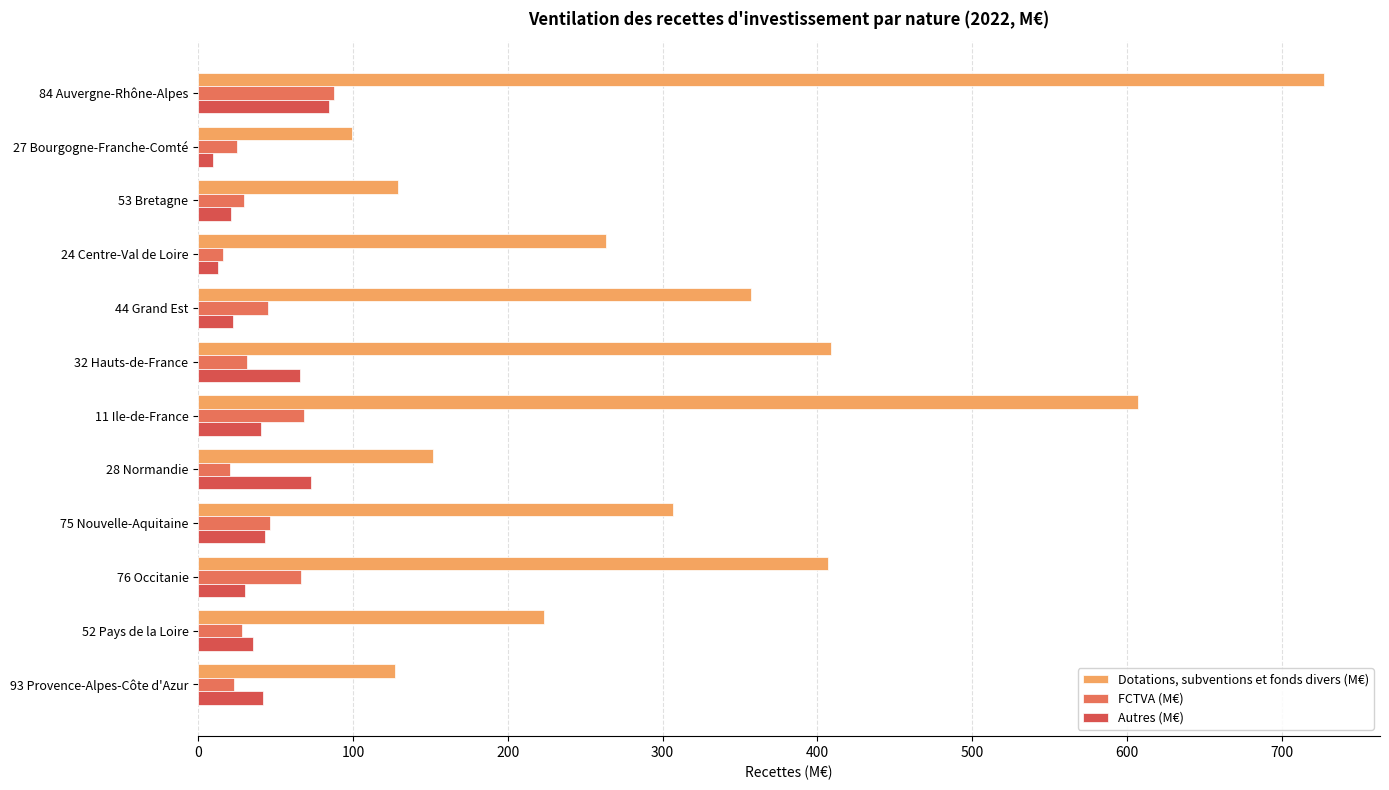

Count the number of categories in the chart.

12